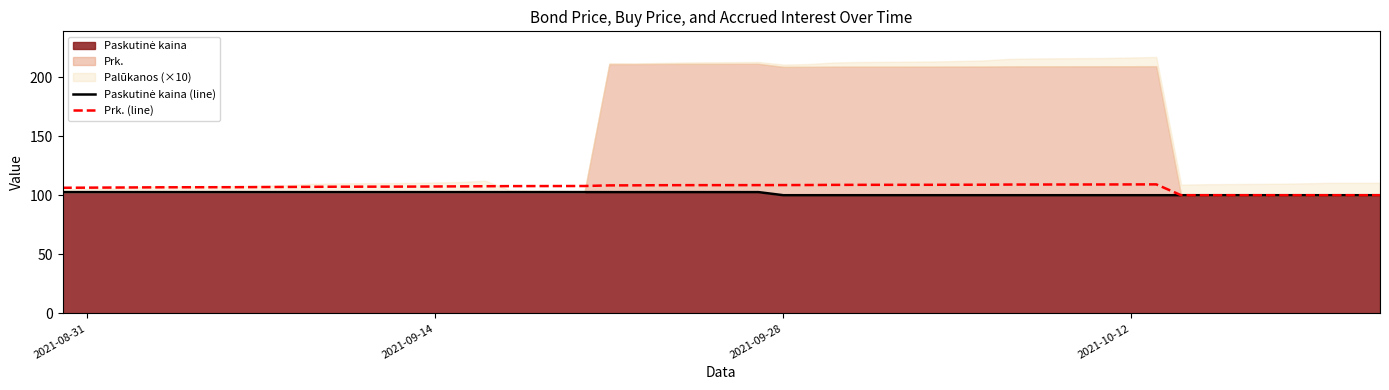

How many lines are shown in the chart?

2